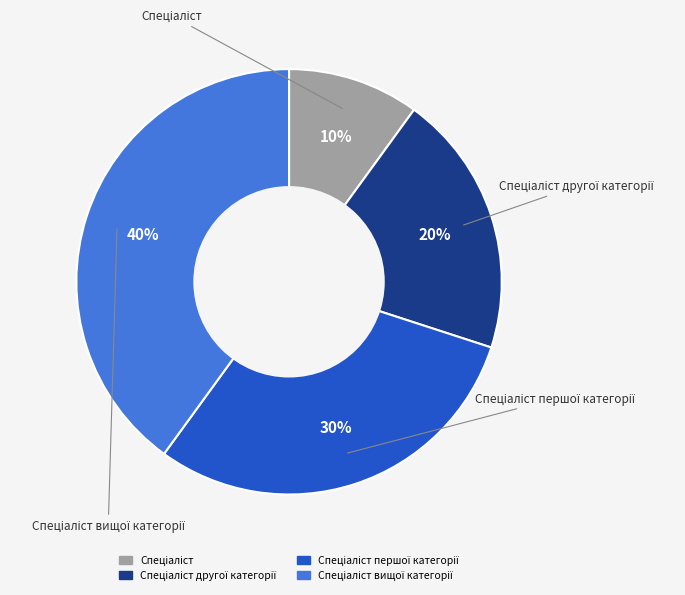

Is there a majority slice in this chart?

No